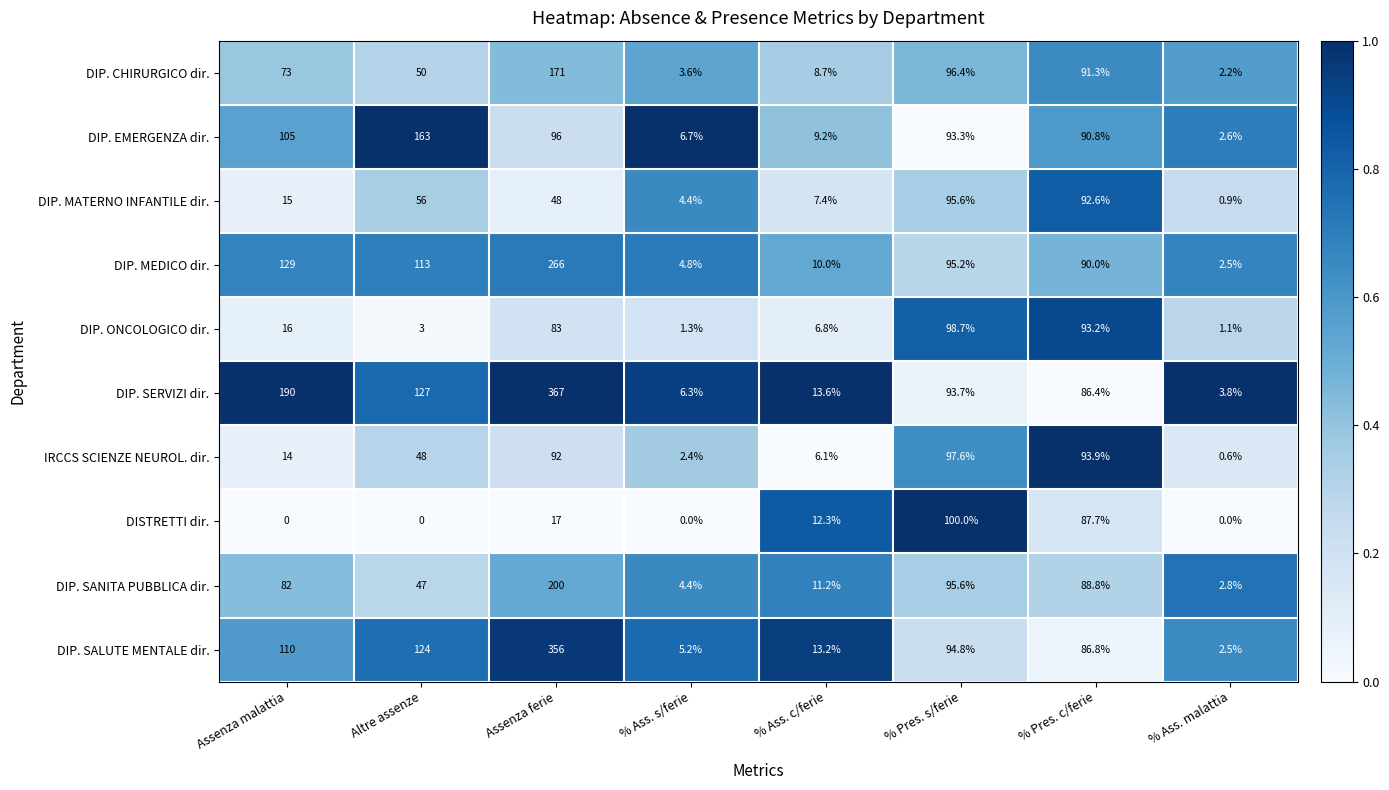

The DIP. EMERGENZA dir. series shows 22.5 at Assenza malattia. True or false?

False